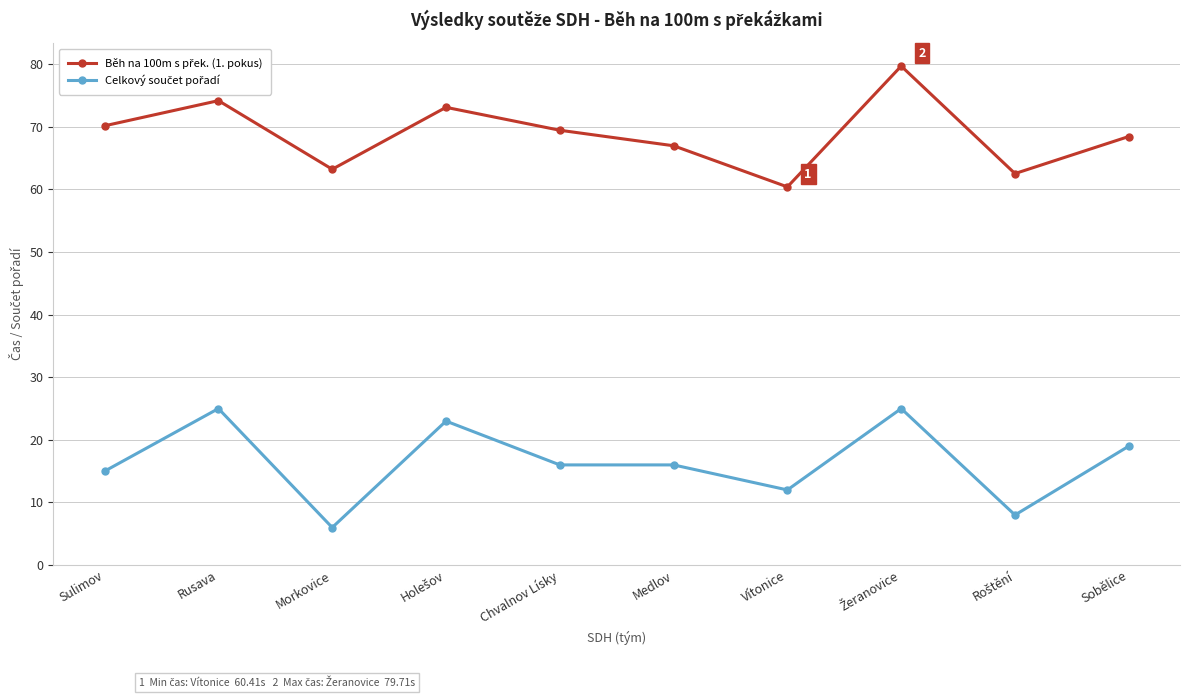

What is the greatest value displayed?

79.7